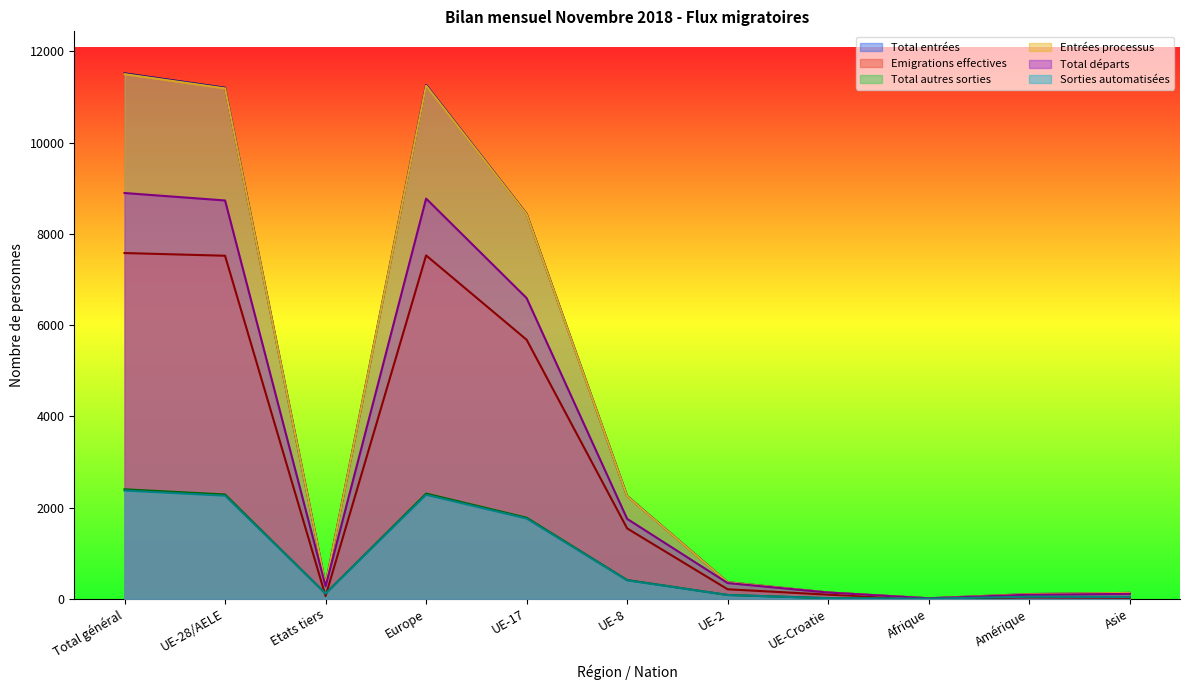

What is the value of the Total autres sorties point at the 2nd from the left?

2286